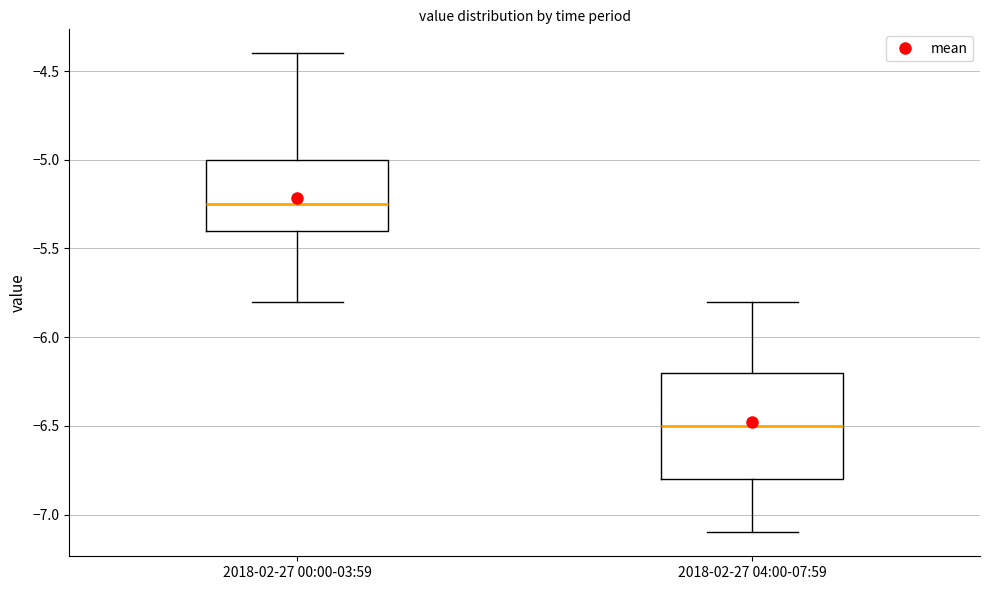

Which box is the tallest, from its lower edge to its upper edge?

2018-02-27 04:00-07:59